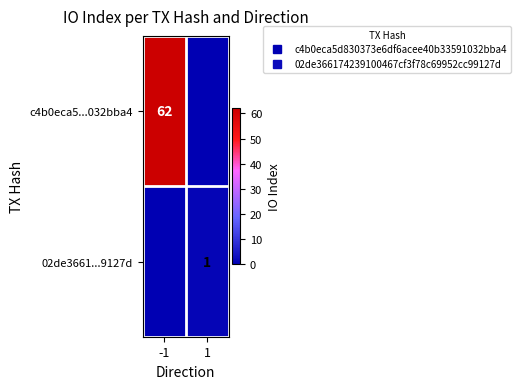

What is the sum of all c4b0eca5...032bba4 values?

62